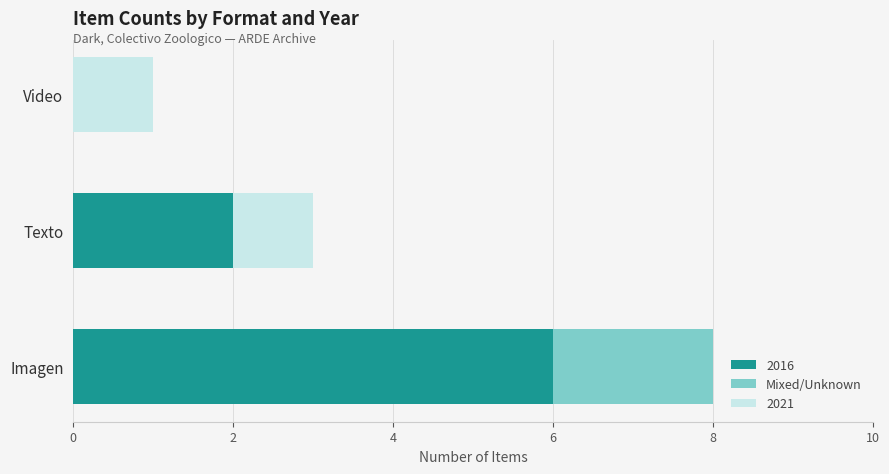

The value of 2016 at Imagen is 9. True or false?

False